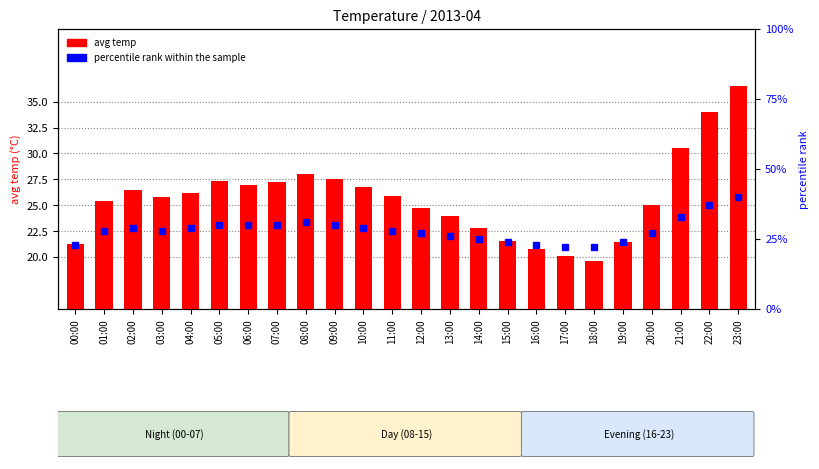

What is the average value of the percentile rank within the sample series?

28.1